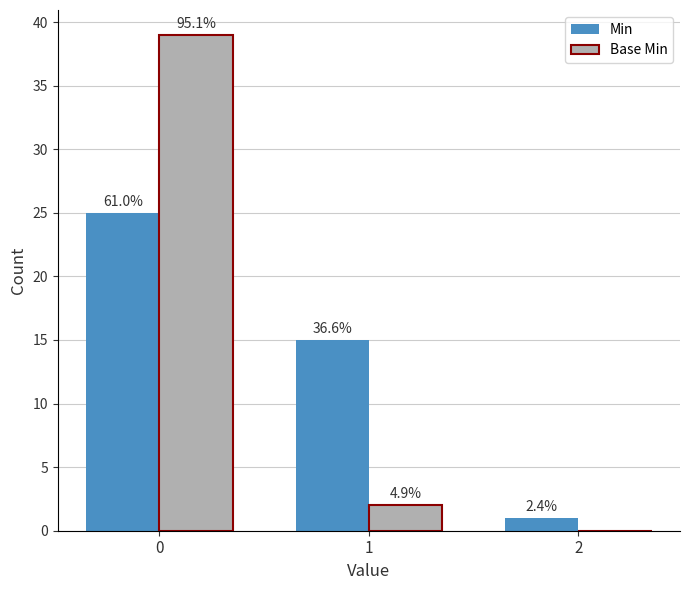

Are the bars horizontal?

No